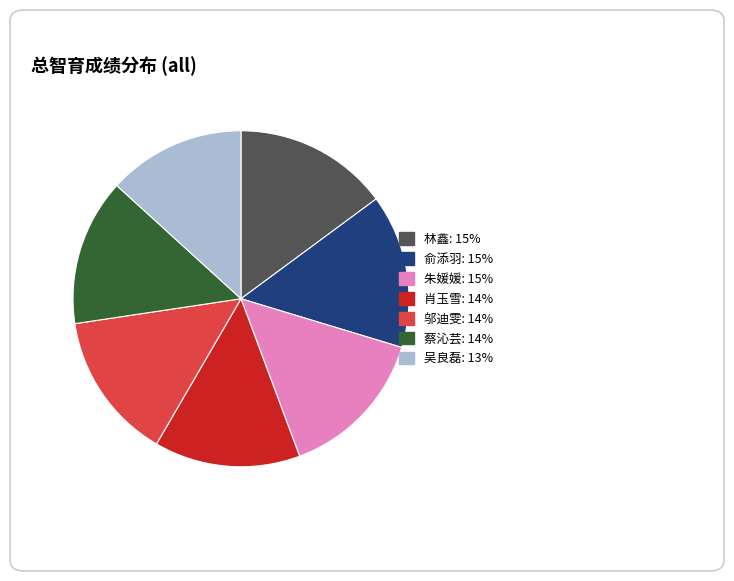

Do 俞添羽 and 林鑫 together represent more than half of the pie?

No